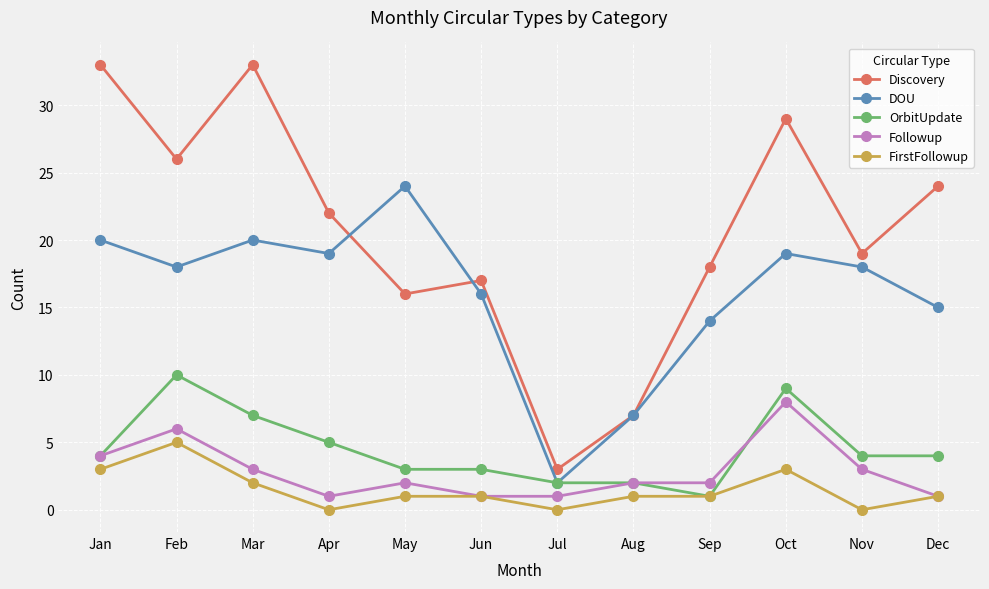

At how many categories does at least one series exceed 20?

7